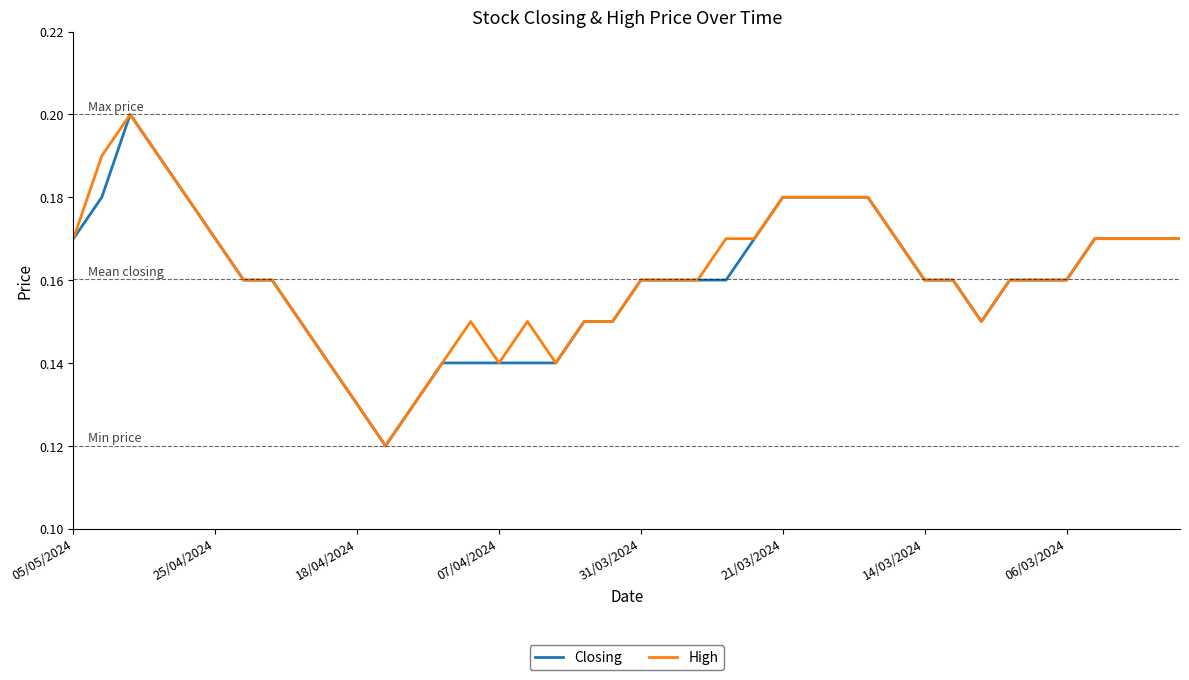

What is the value of the High point at the 13th from the left?

0.1